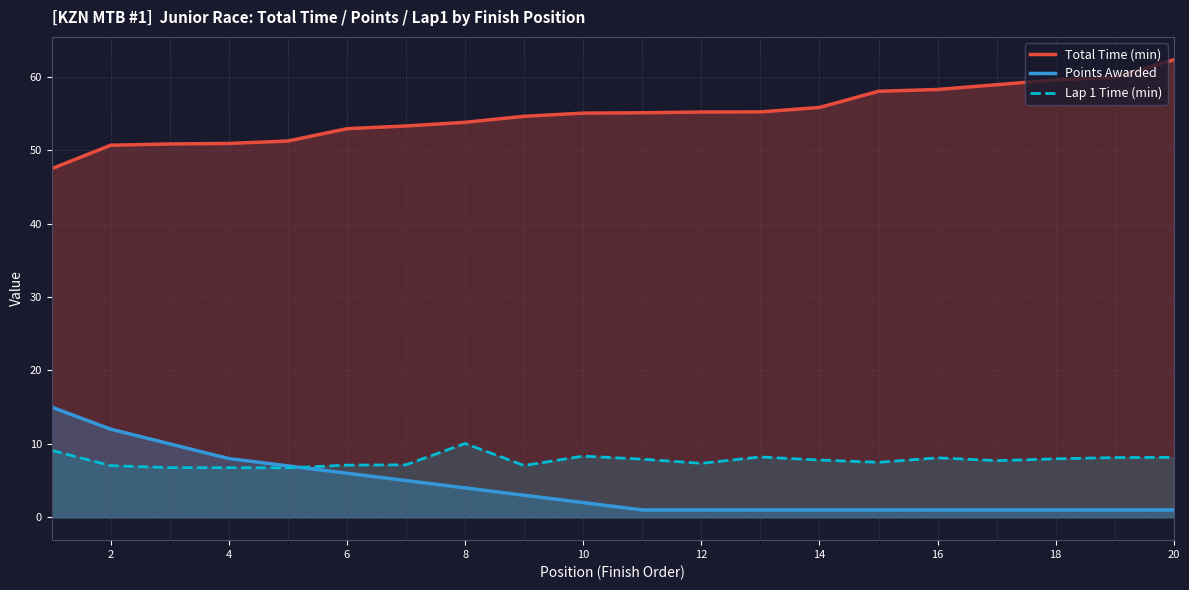

True or false: Total Time (min) and Lap 1 Time (min) cross at least once.

False